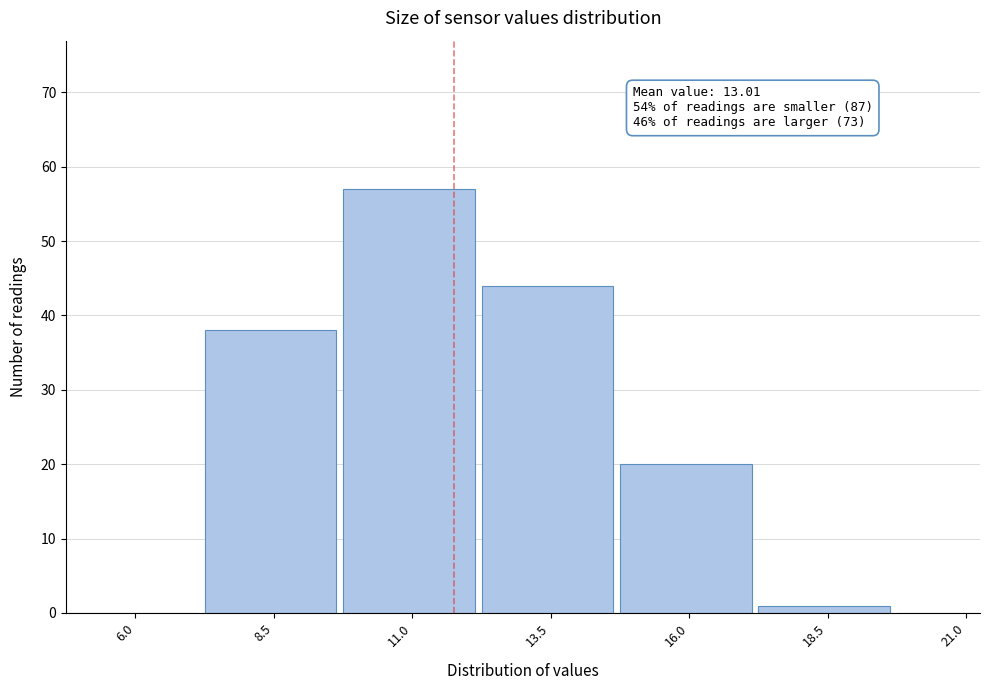

Reading right to left, list all the values displayed in this chart.

21.0=0	18.5=1	16.0=20	13.5=44	11.0=57	8.5=38	6.0=0